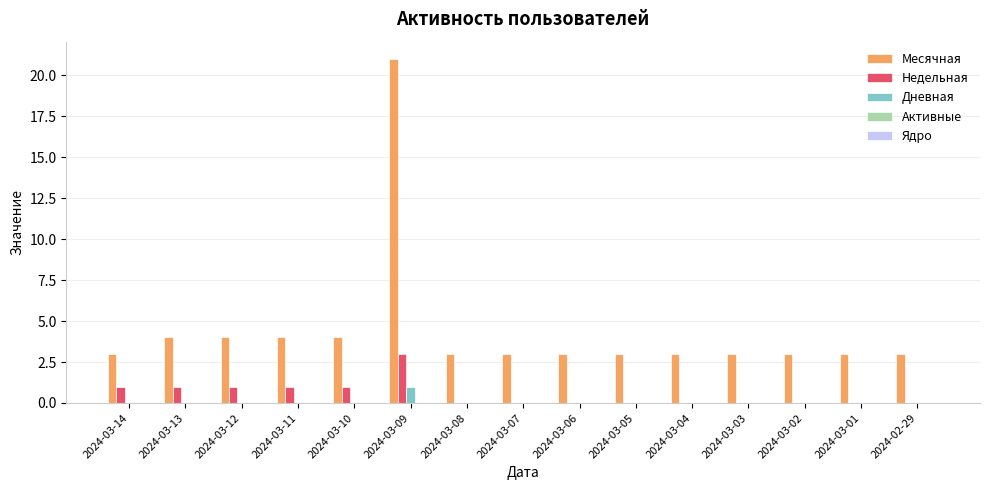

What is the maximum value shown in the chart?

21